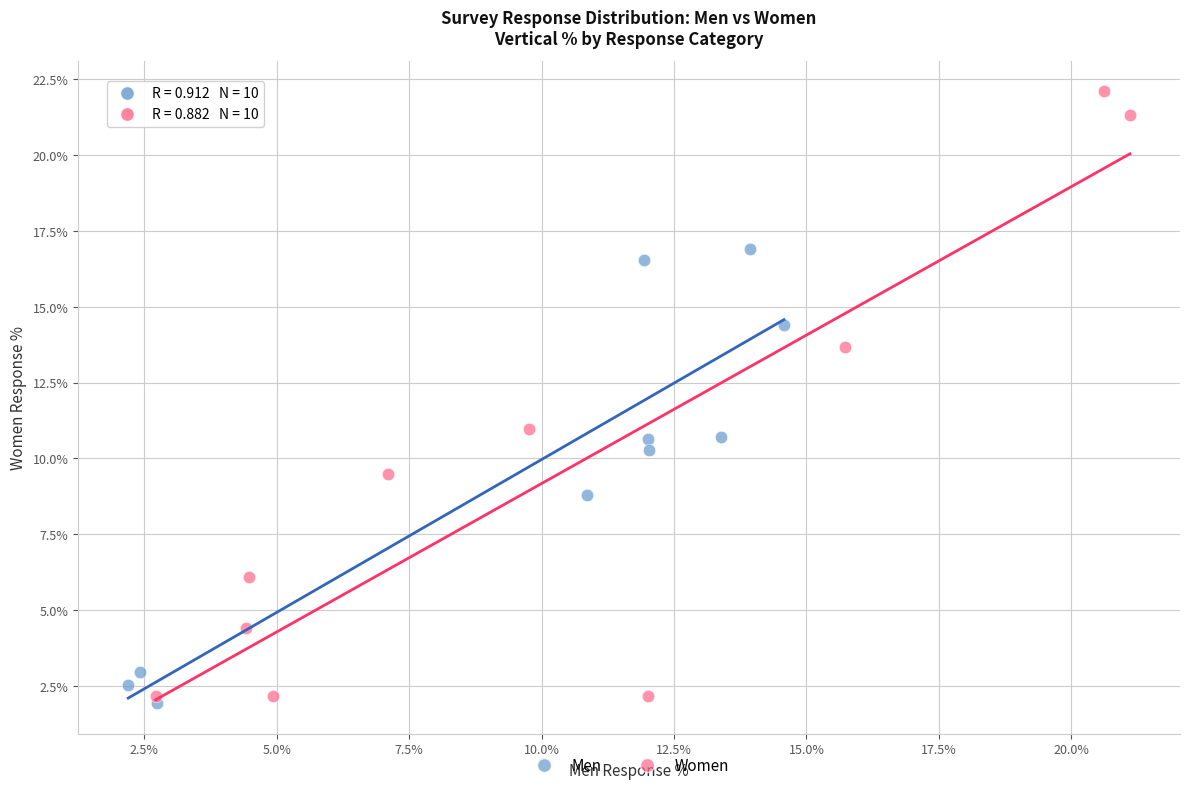

Which series reaches the minimum Y coordinate?

Men